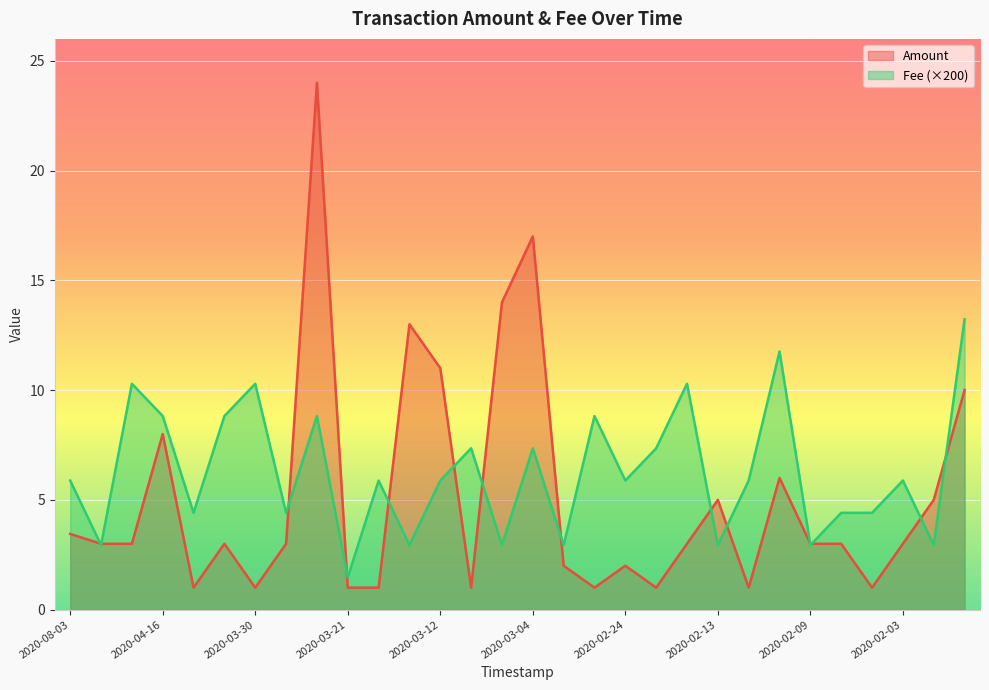

Which series ends up on top after the final intersection of Amount and Fee?

Fee